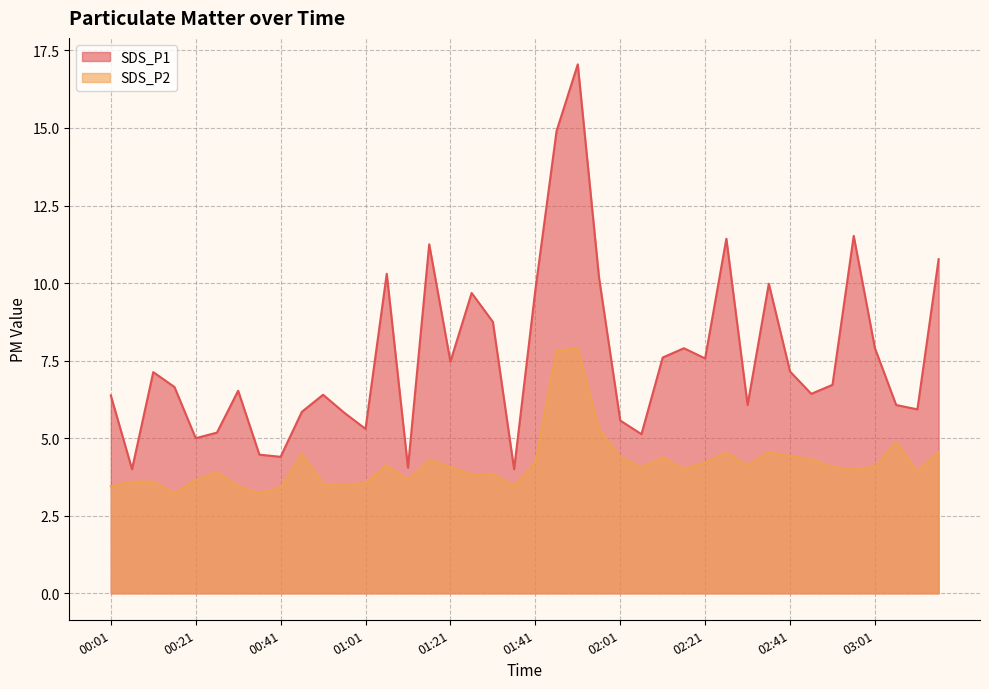

How many lines are shown in the chart?

2